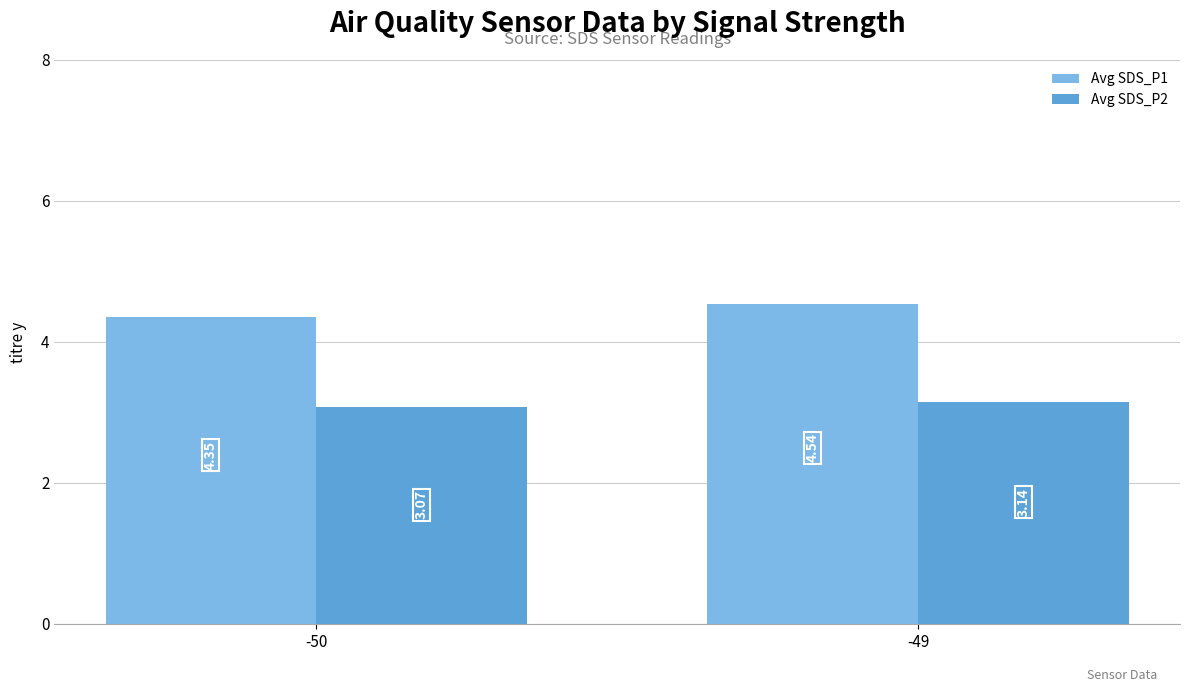

Rank the series by their average value, from highest to lowest.

Avg SDS_P1, Avg SDS_P2